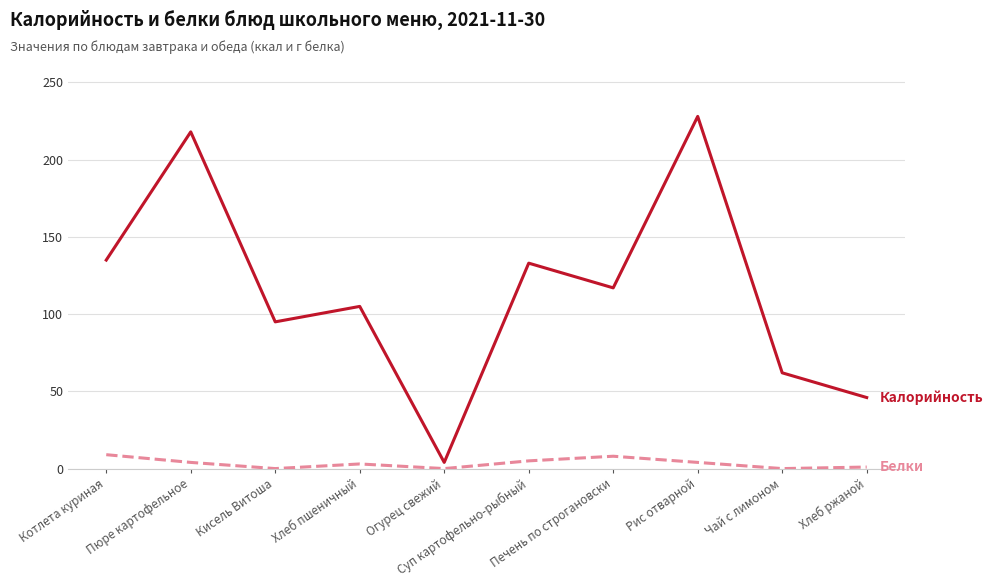

The Белки (г) series shows 6 at Котлета куриная. True or false?

False